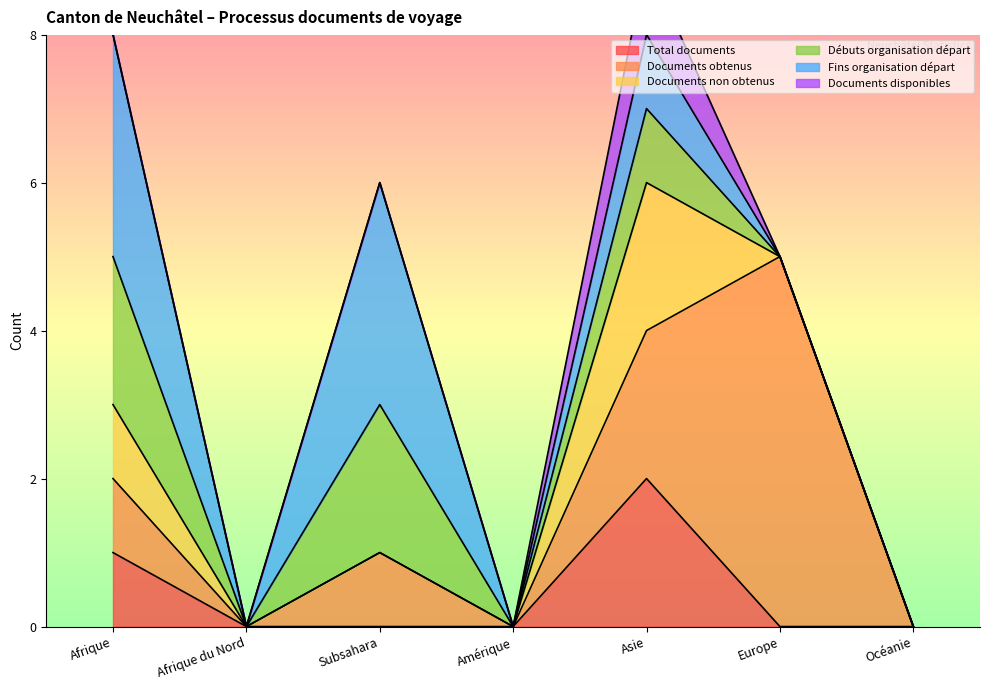

Reading right to left, extract all data points from this chart.

Total documents: Océanie=0	Europe=0	Asie=2	Amérique=0	Subsahara=0	Afrique du Nord=0	Afrique=1
Documents obtenus: Océanie=0	Europe=5	Asie=2	Amérique=0	Subsahara=1	Afrique du Nord=0	Afrique=1
Documents non obtenus: Océanie=0	Europe=0	Asie=2	Amérique=0	Subsahara=0	Afrique du Nord=0	Afrique=1
Débuts organisation départ: Océanie=0	Europe=0	Asie=1	Amérique=0	Subsahara=2	Afrique du Nord=0	Afrique=2
Fins organisation départ: Océanie=0	Europe=0	Asie=1	Amérique=0	Subsahara=3	Afrique du Nord=0	Afrique=3
Documents disponibles: Océanie=0	Europe=0	Asie=1	Amérique=0	Subsahara=0	Afrique du Nord=0	Afrique=0